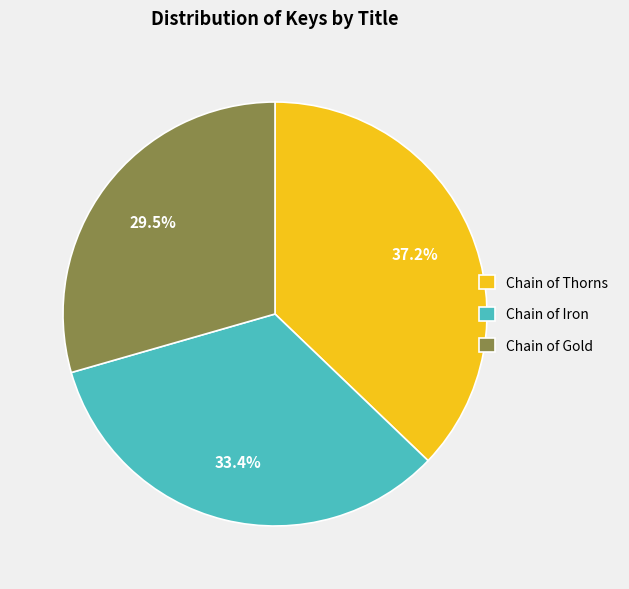

Does Chain of Gold represent more than half of the total?

No